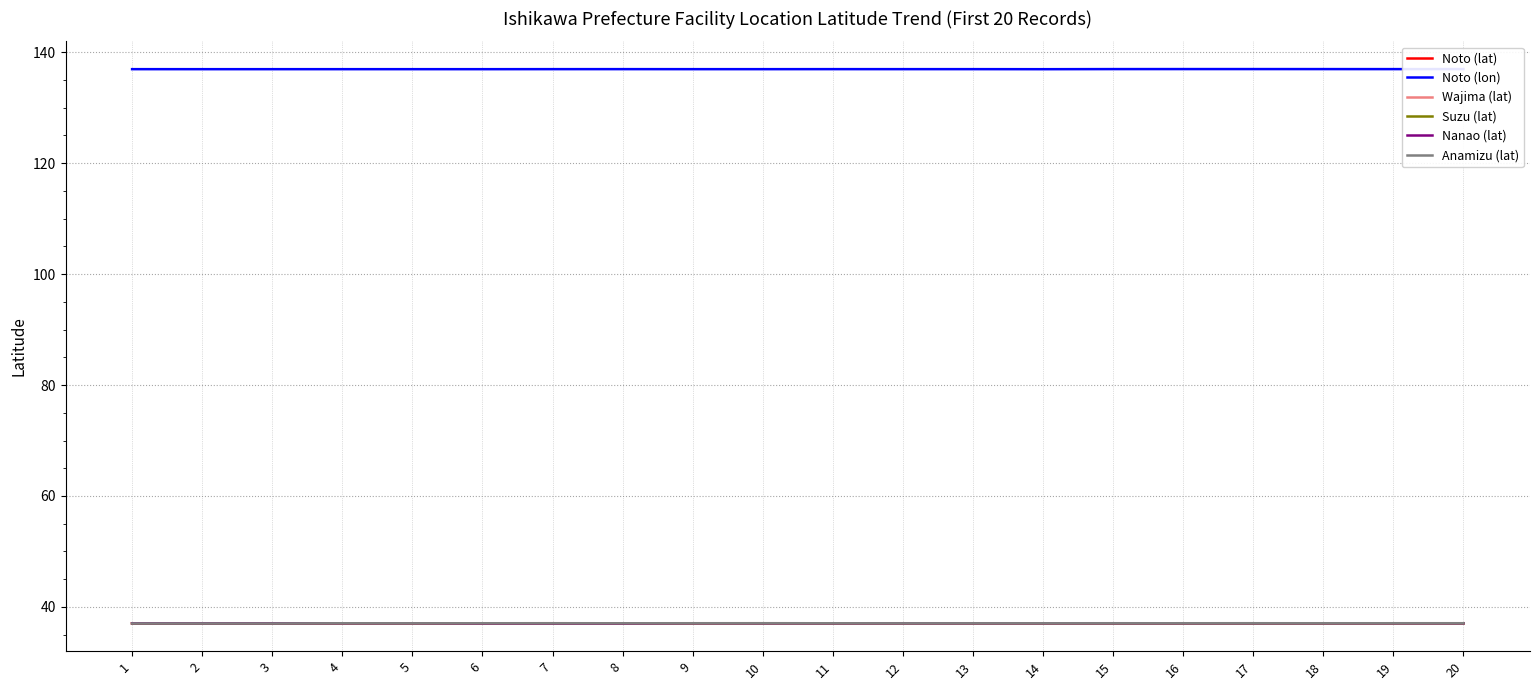

Does the chart display data point markers on the line(s)?

No